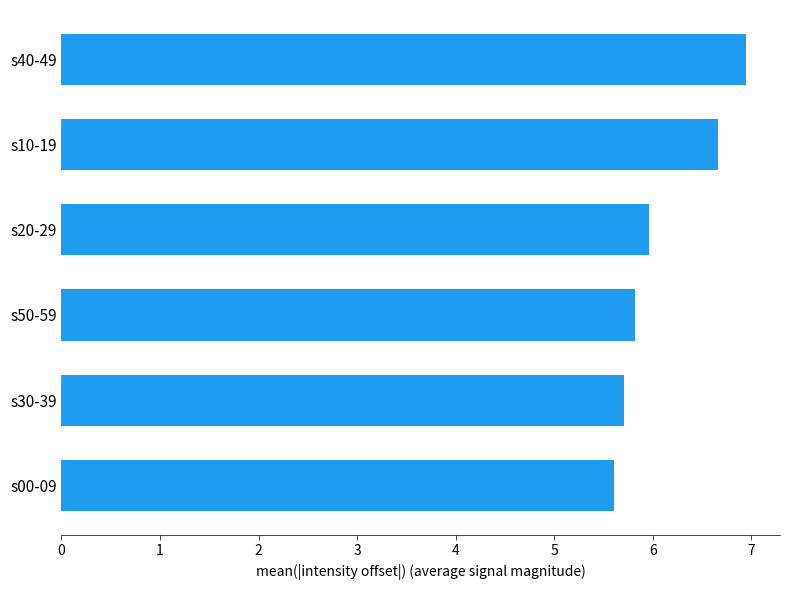

Which has a higher value, s30-39 or s20-29?

s20-29